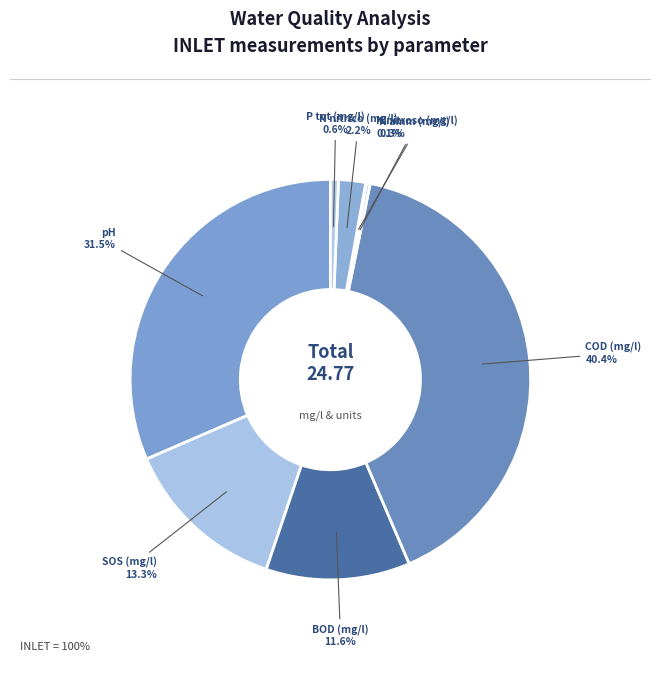

Count the number of slices in the pie.

8